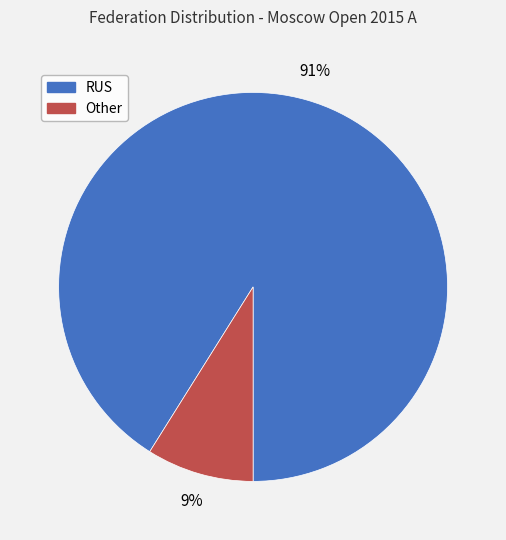

Rank the categories by value from lowest to highest.

Other, RUS